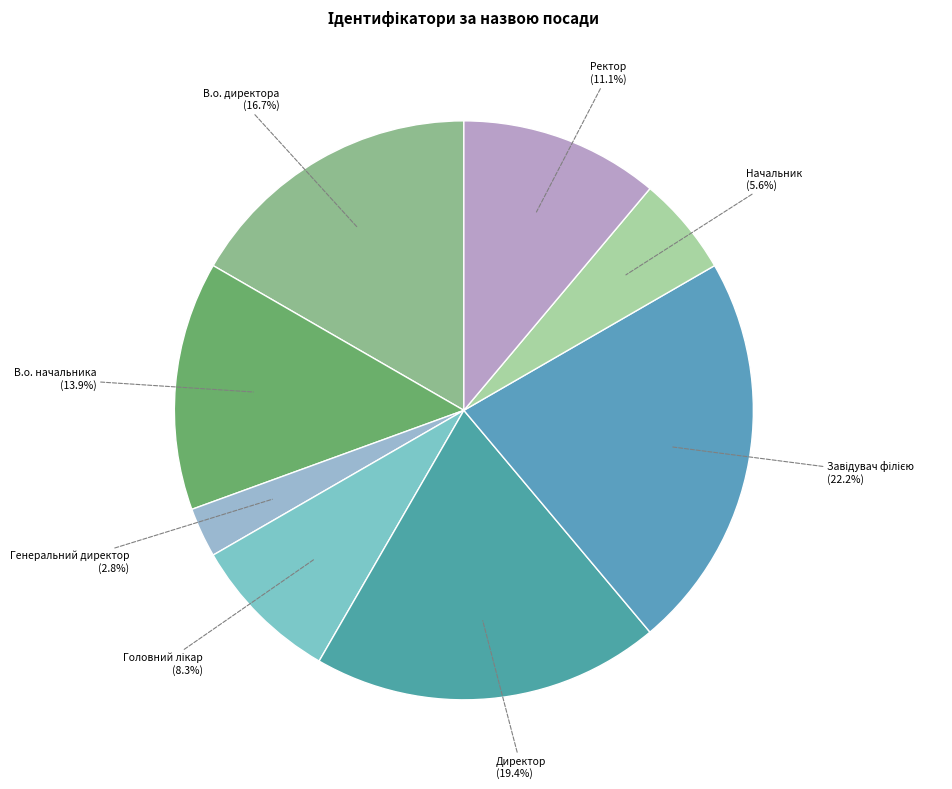

How many segments does this pie chart have?

8